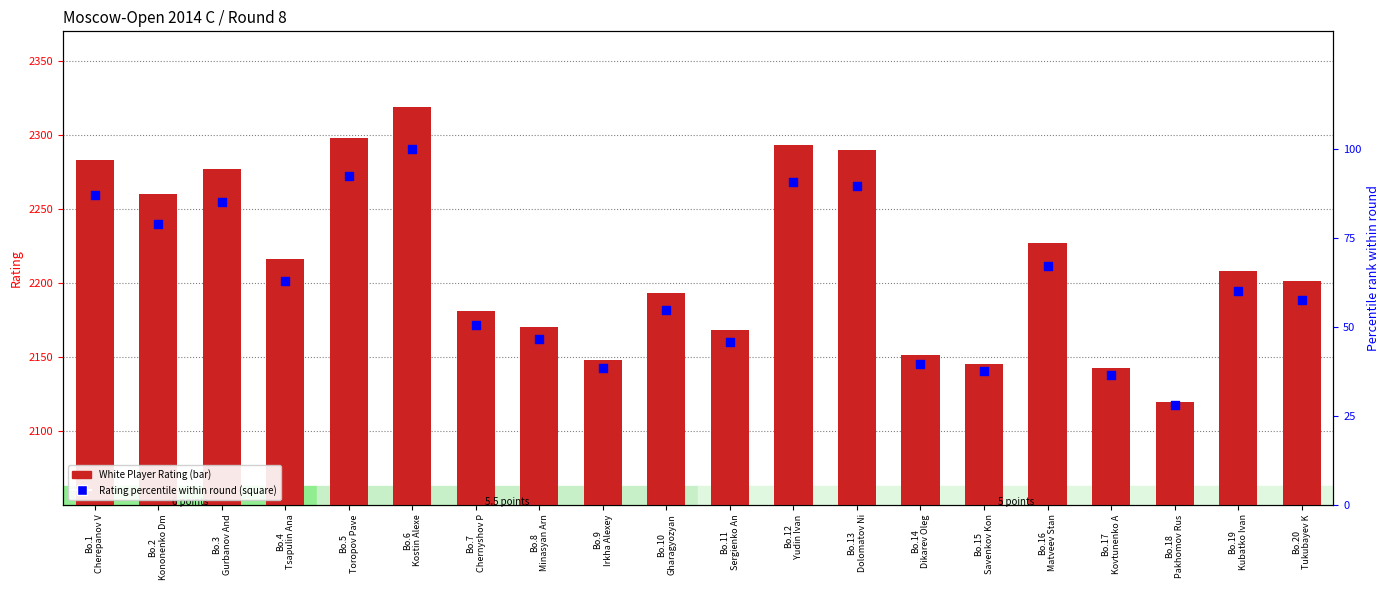

Which series has the largest total across all categories?

White Player Rating